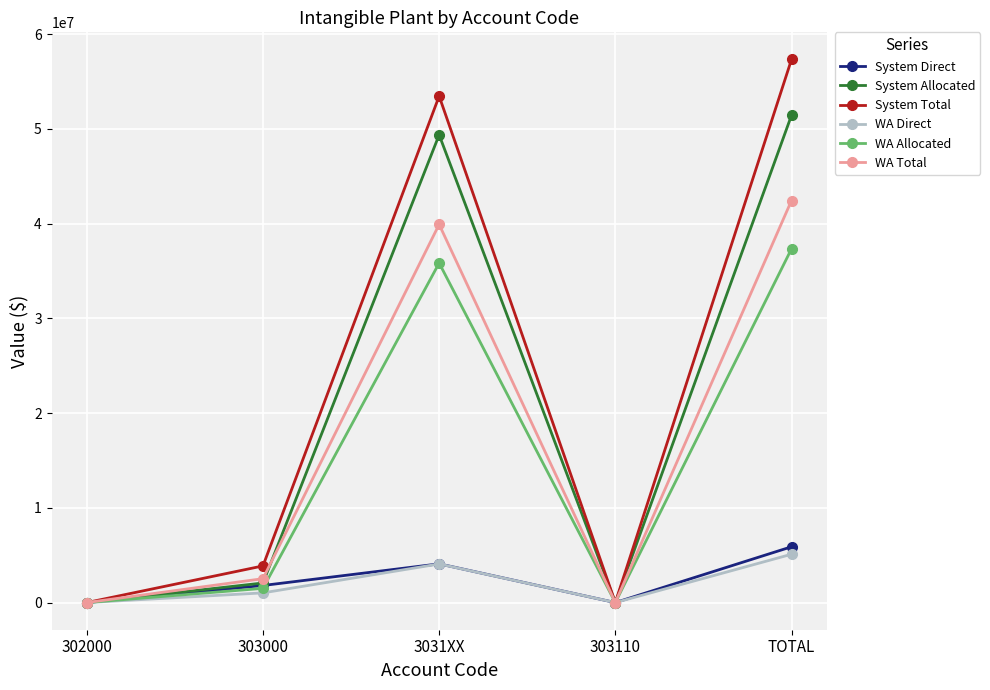

The System Allocated series shows 33136638 at TOTAL. True or false?

False